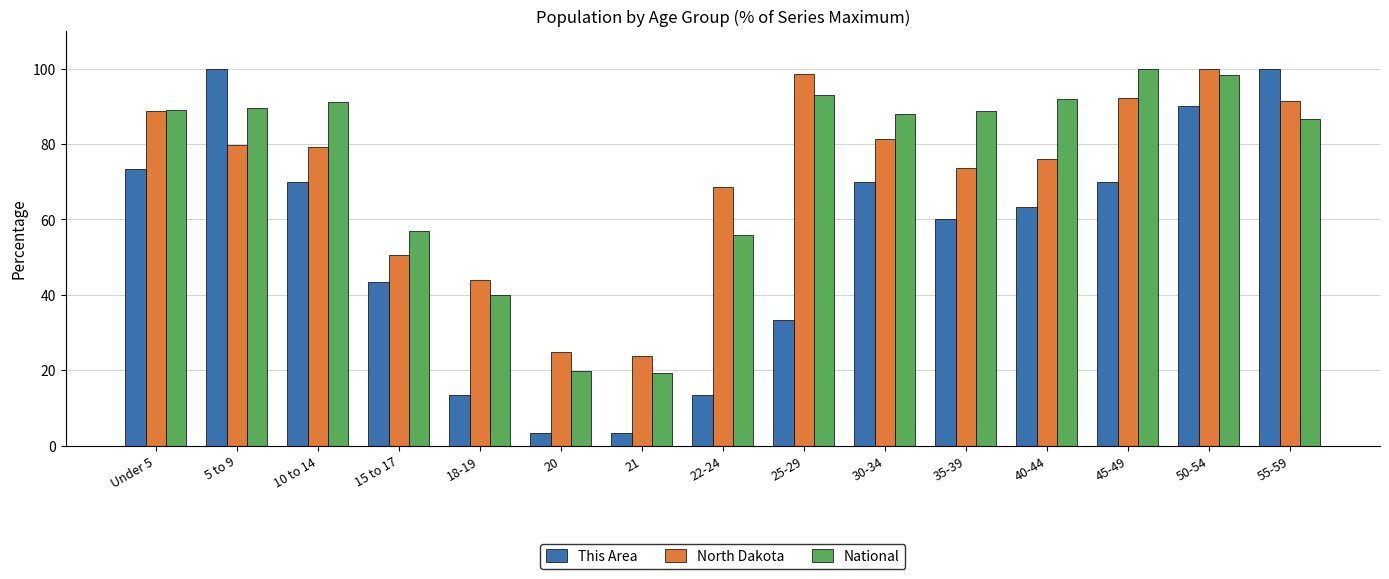

What value does the National series have at 45-49?

100.0